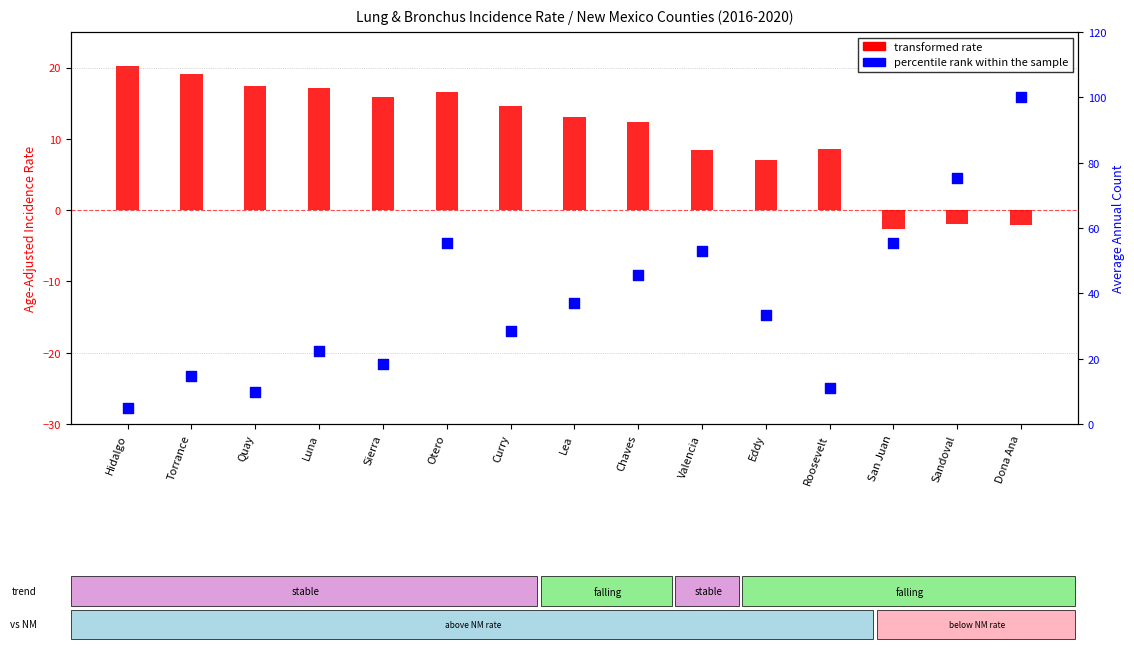

Which series contains the highest Y value?

percentile rank within the sample